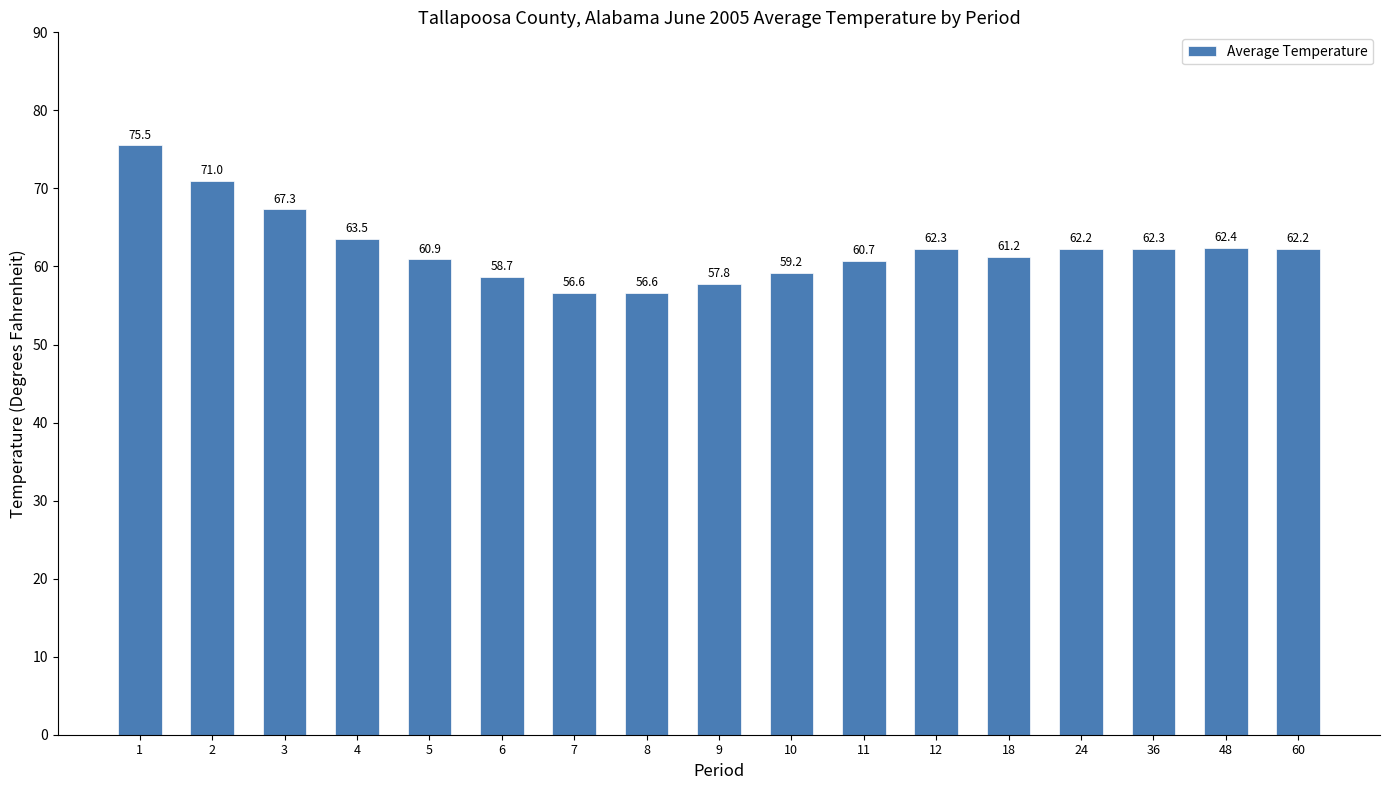

What is the smallest value displayed?

56.6